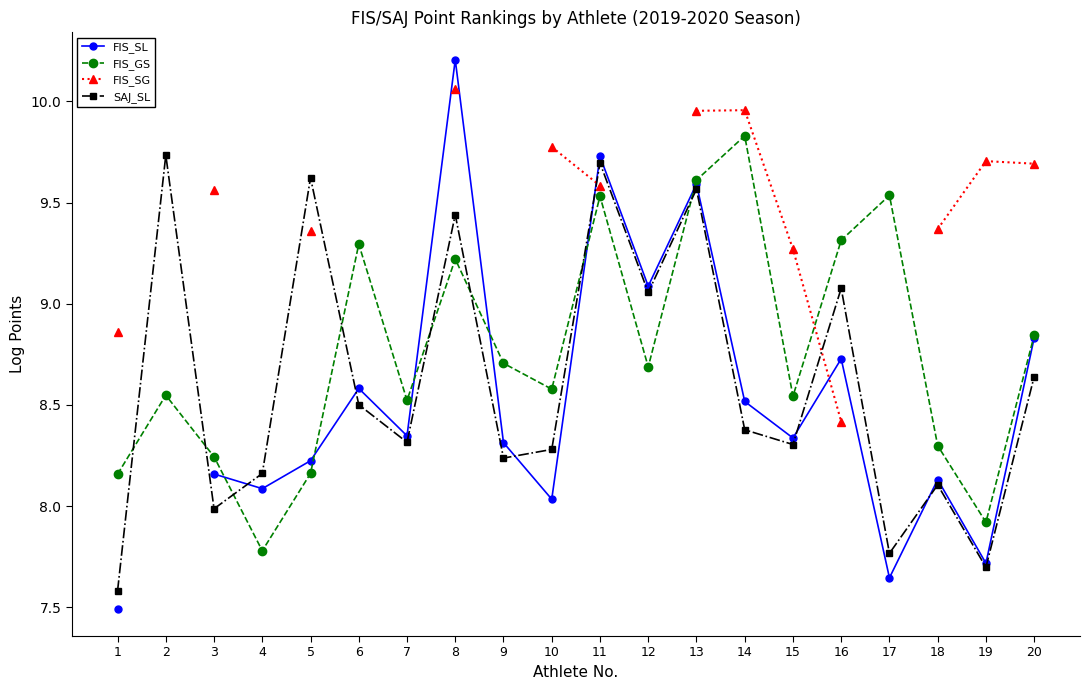

Rank the series by their maximum value, from lowest to highest.

SAJ_SL, FIS_GS, FIS_SG, FIS_SL